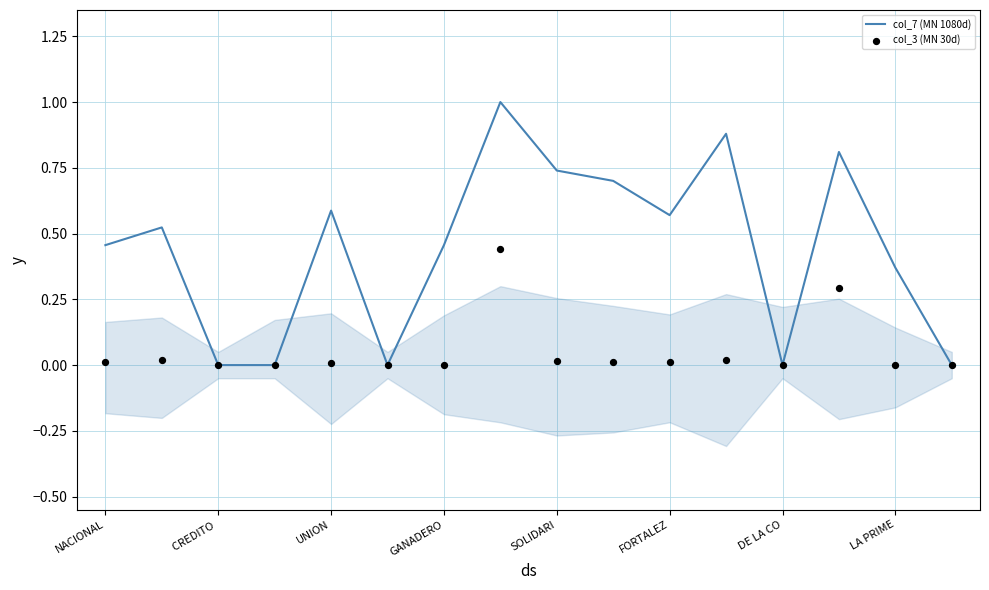

Which series contains the highest Y value?

col_7 (MN 1080d)